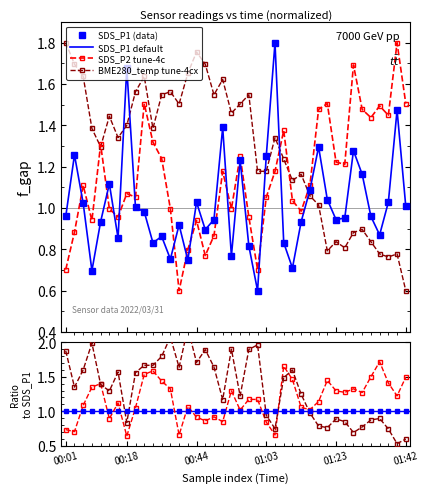

Where do SDS_P2 and BME280_temperature first cross each other?

00:08 and 00:11